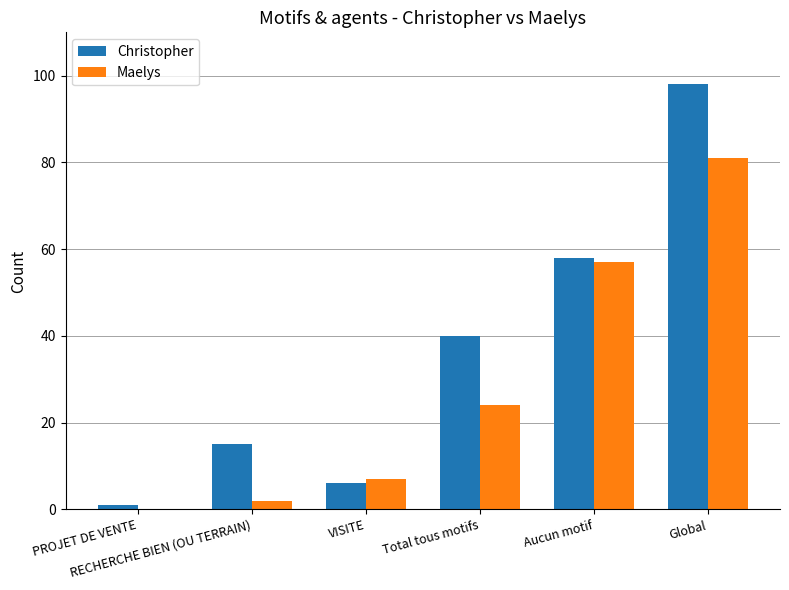

Reading left to right, what are all the values shown in this chart?

Christopher: 1	15	6	40	58	98
Maelys: 0	2	7	24	57	81